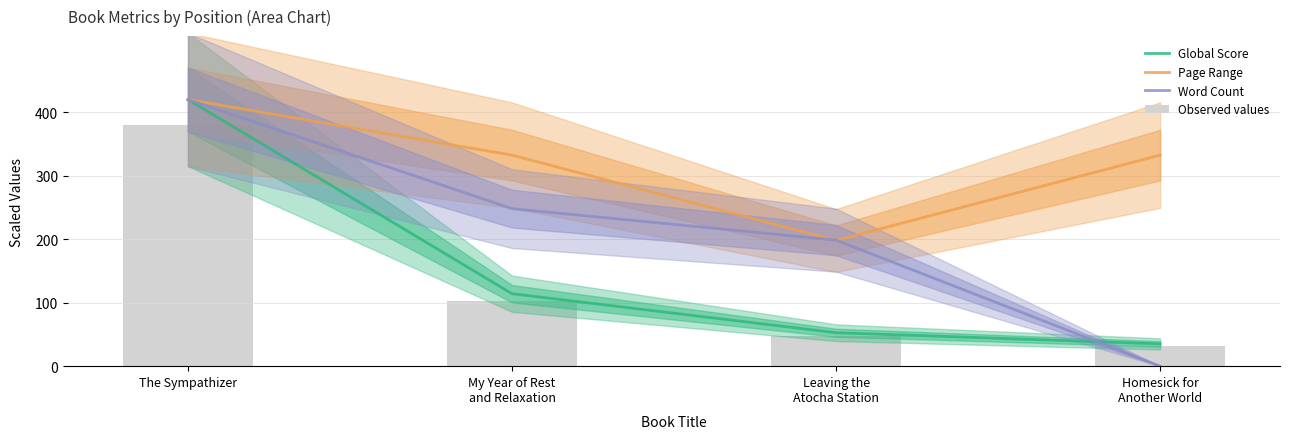

What is the difference between the maximum and second lowest values in the Word Count series?

221.5